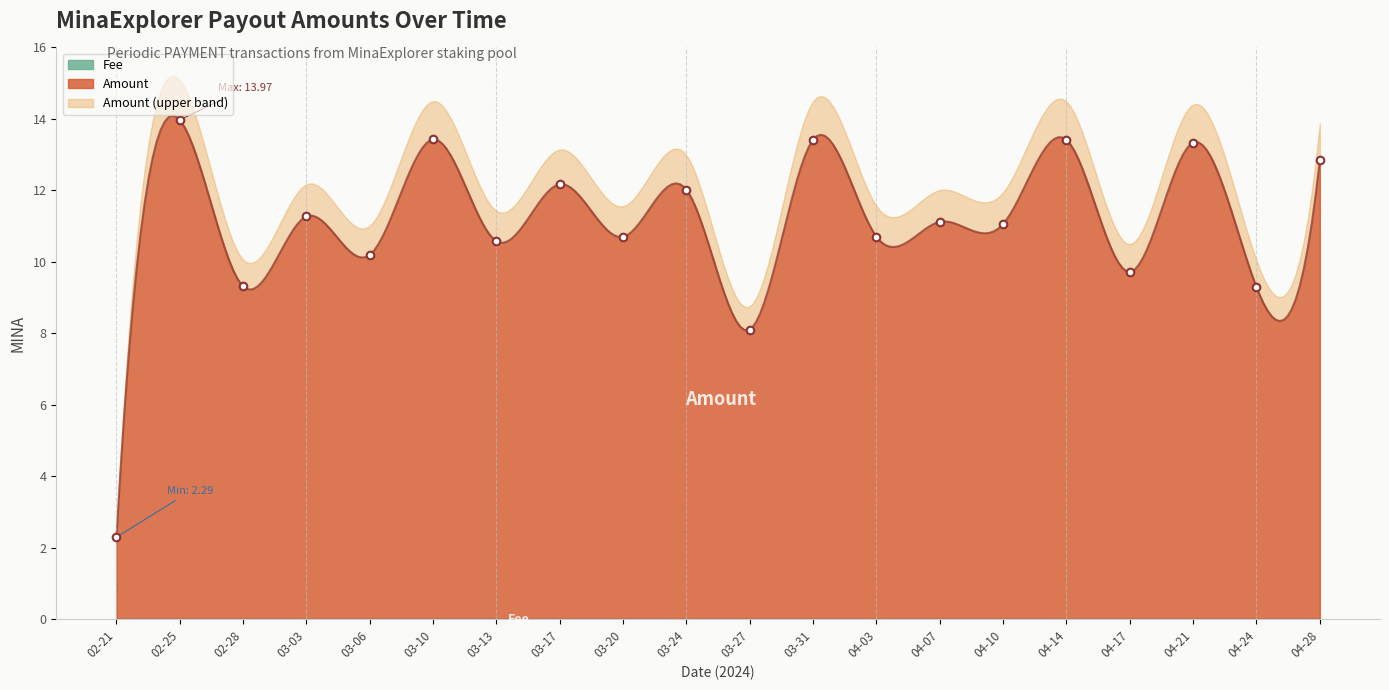

Which has a higher value, 04-28 or 03-31?

03-31